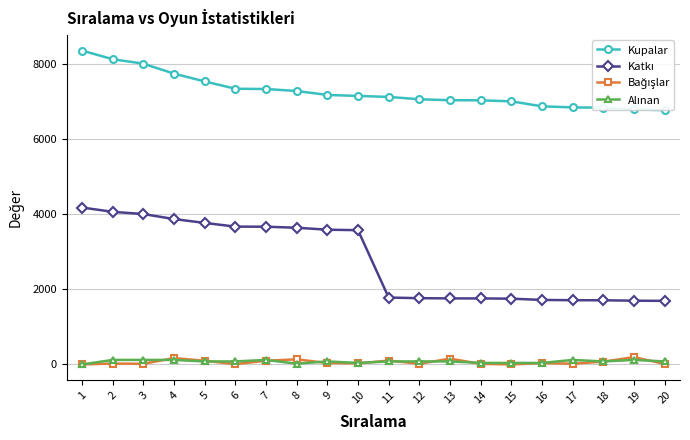

Is the value of Alınan at 1 greater than the value of Katkı at 16?

No